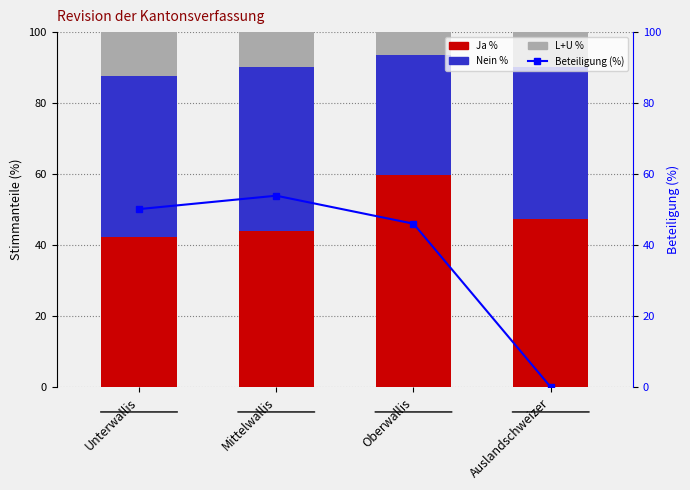

Rank the categories by Nein % value from highest to lowest.

Mittelwallis, Unterwallis, Auslandschweizer, Oberwallis